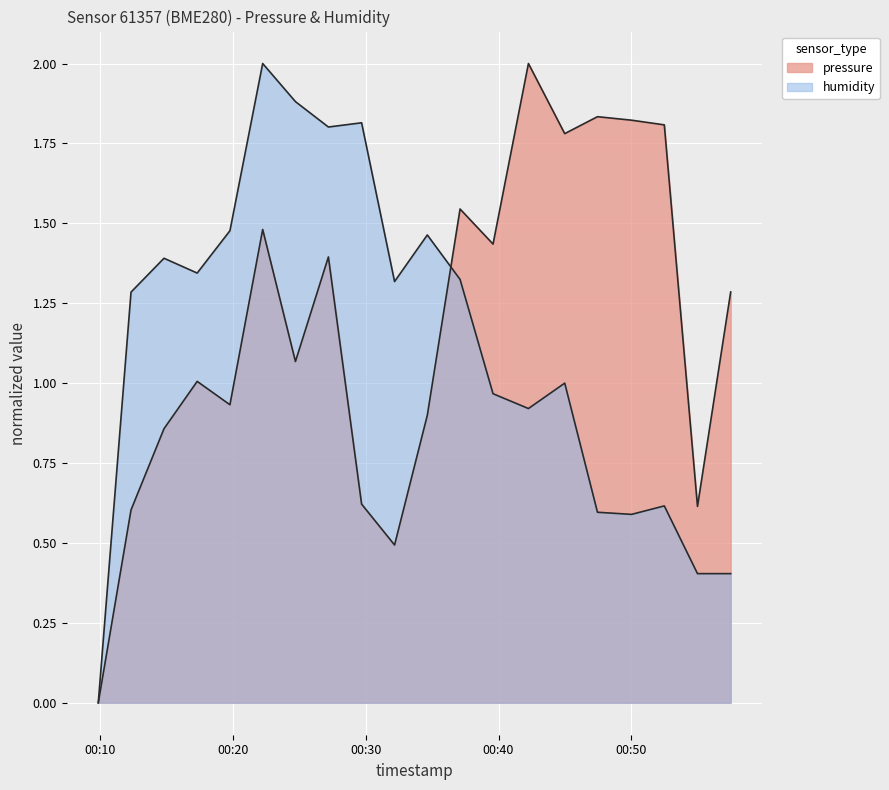

What is the difference between the maximum and second lowest values in the humidity series?

1.6